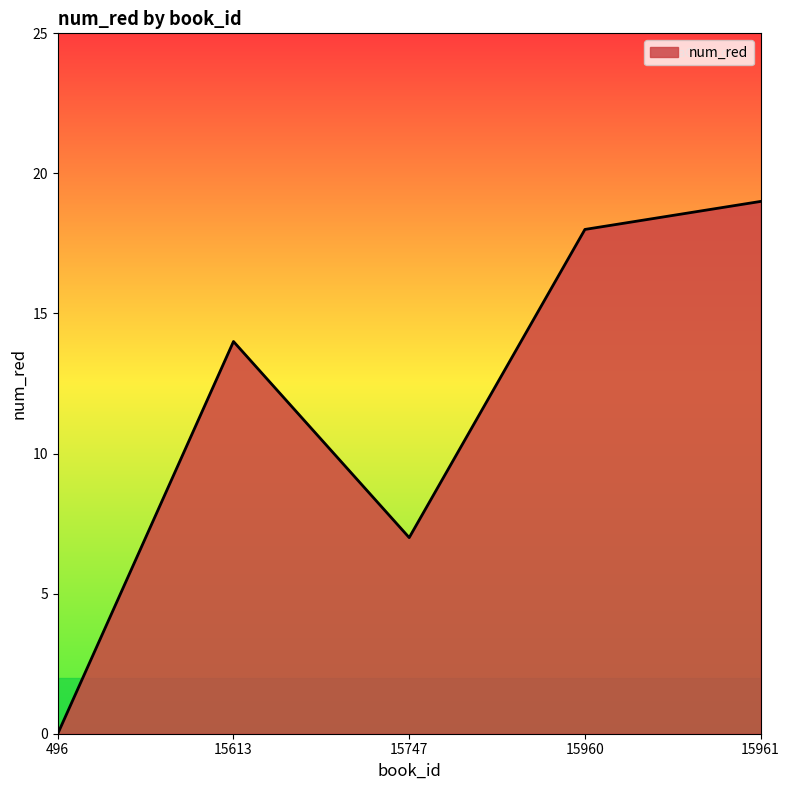

Does the chart display data point markers on the line(s)?

No